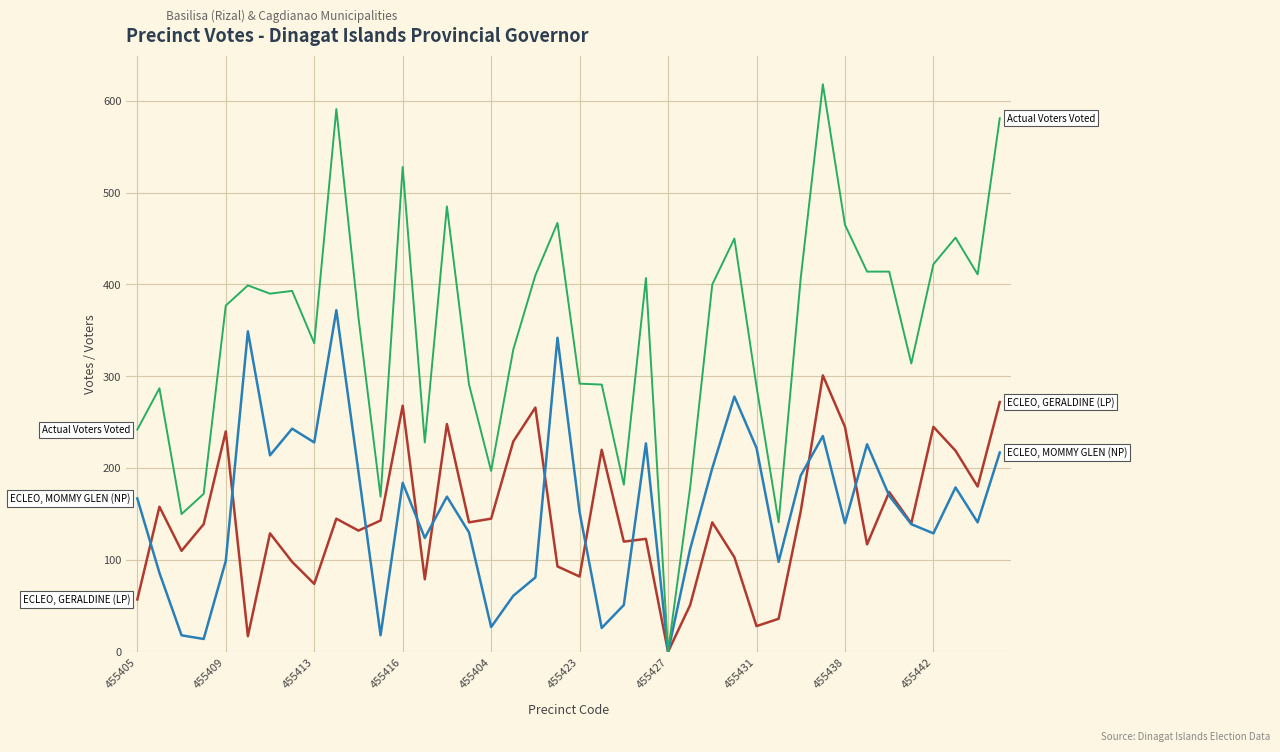

What is the greatest value displayed?

618